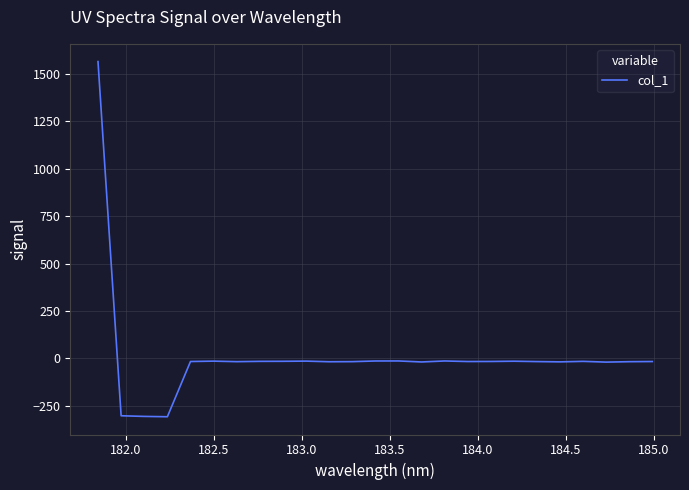

True or false: the data has more than 1 interior local peaks.

True